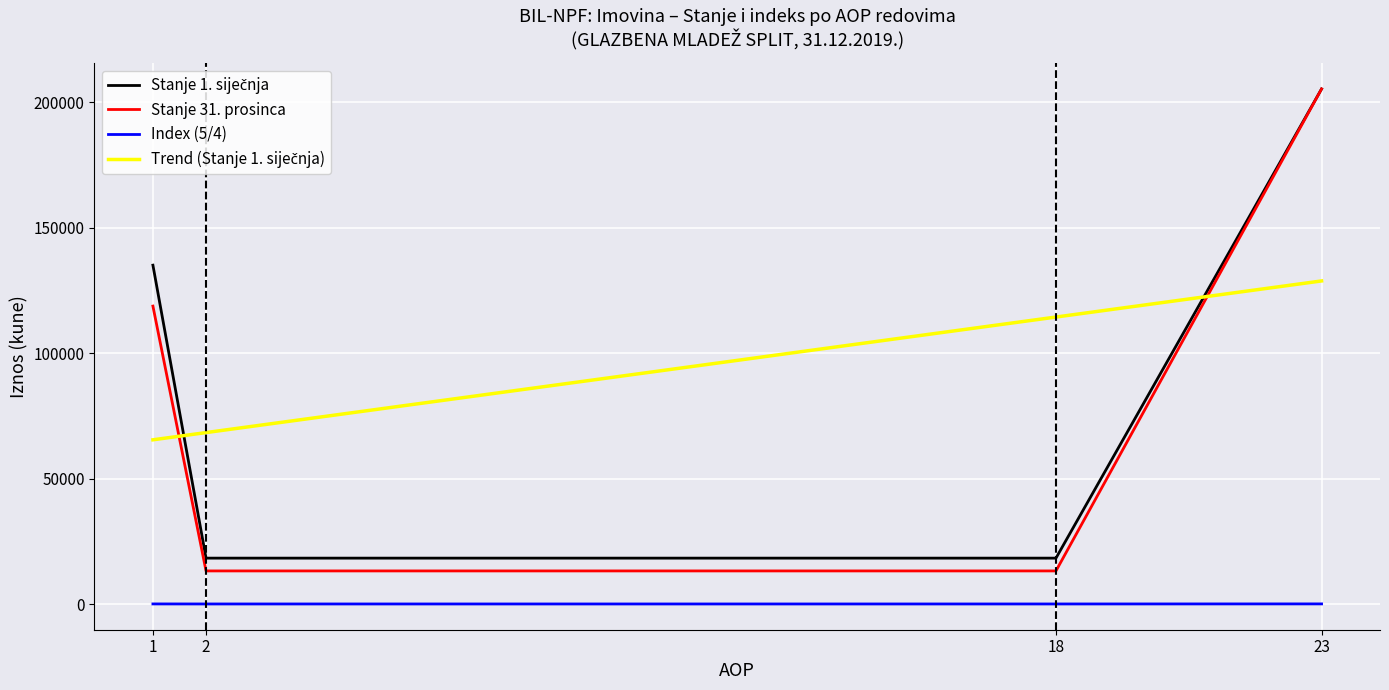

Which has a higher value, 10 or 4?

4